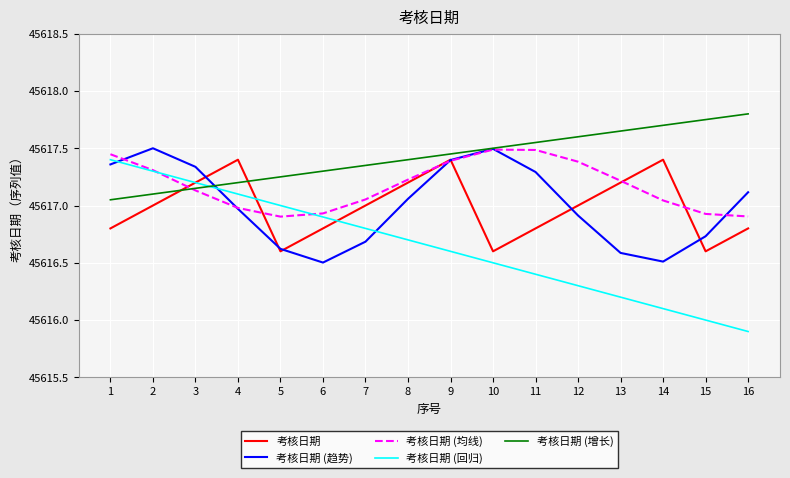

How many lines are shown in the chart?

5